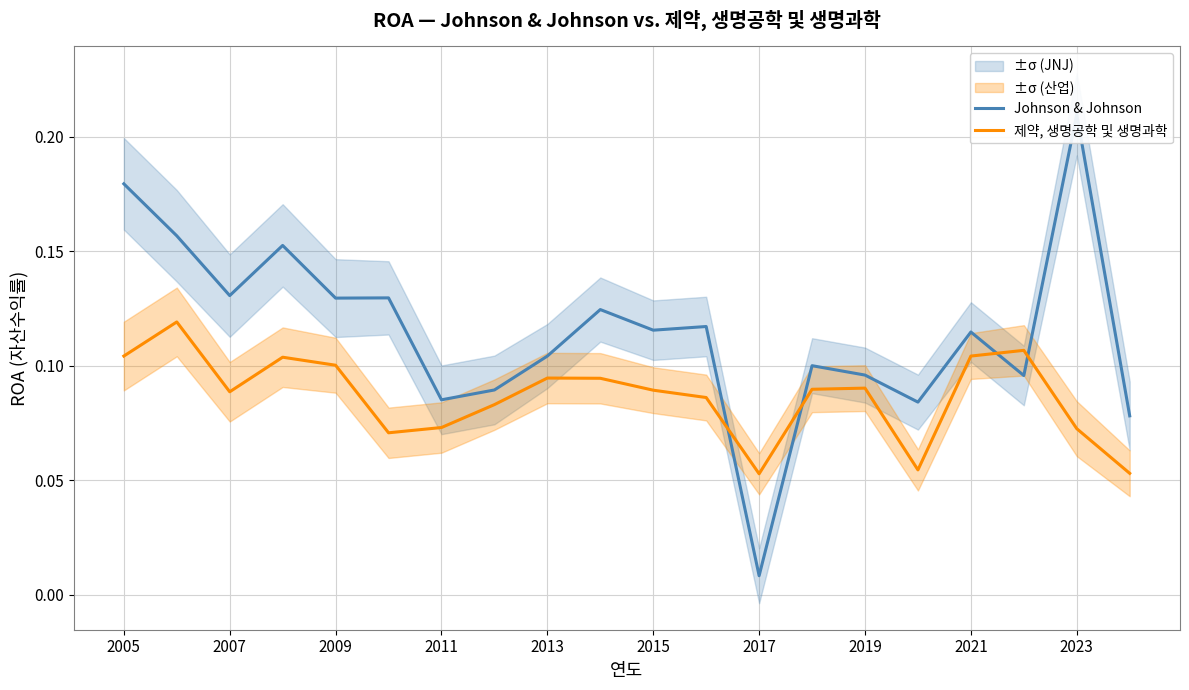

What position from the left is 2015?

6